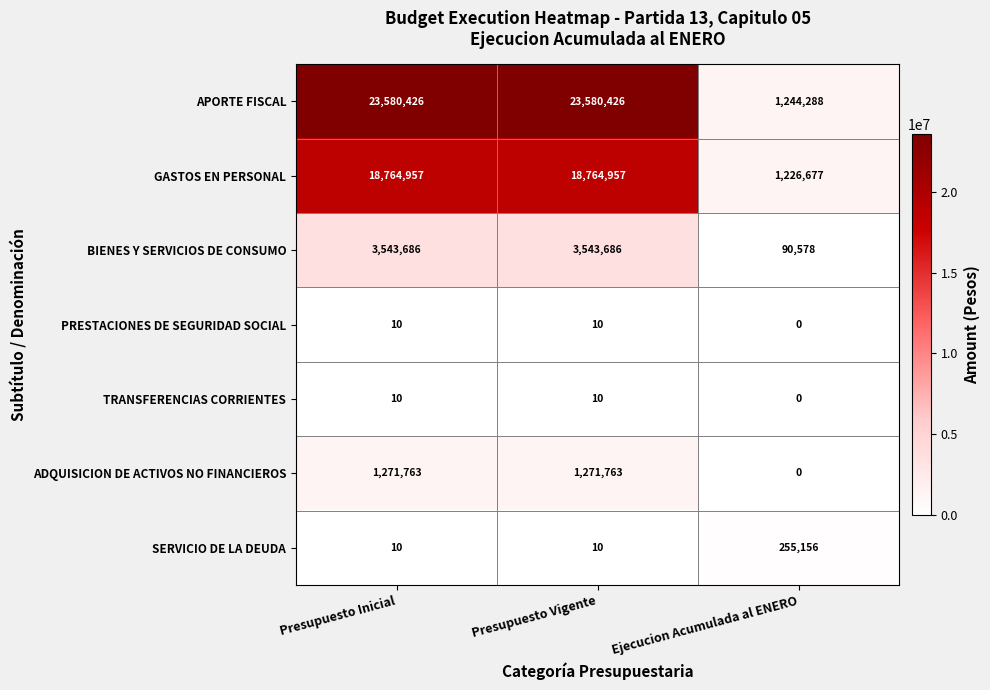

Which series changed the most between Presupuesto Inicial and Ejecucion Acumulada al ENERO?

APORTE FISCAL